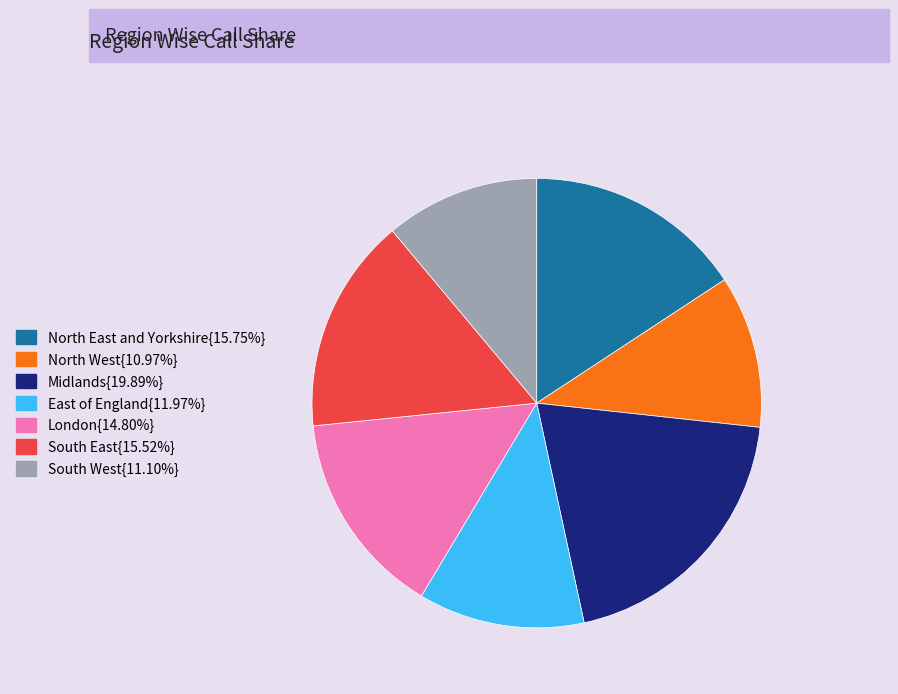

Is there any slice that represents more than half of the pie?

No